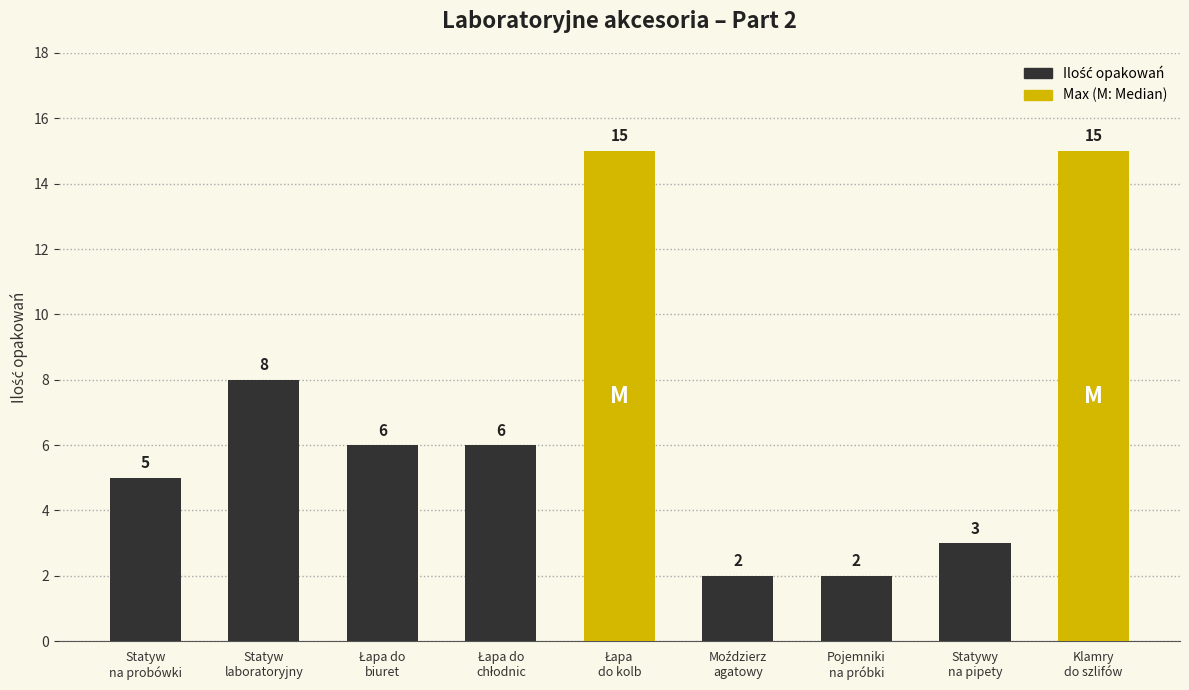

What is the value of the 5th bar from the left?

15